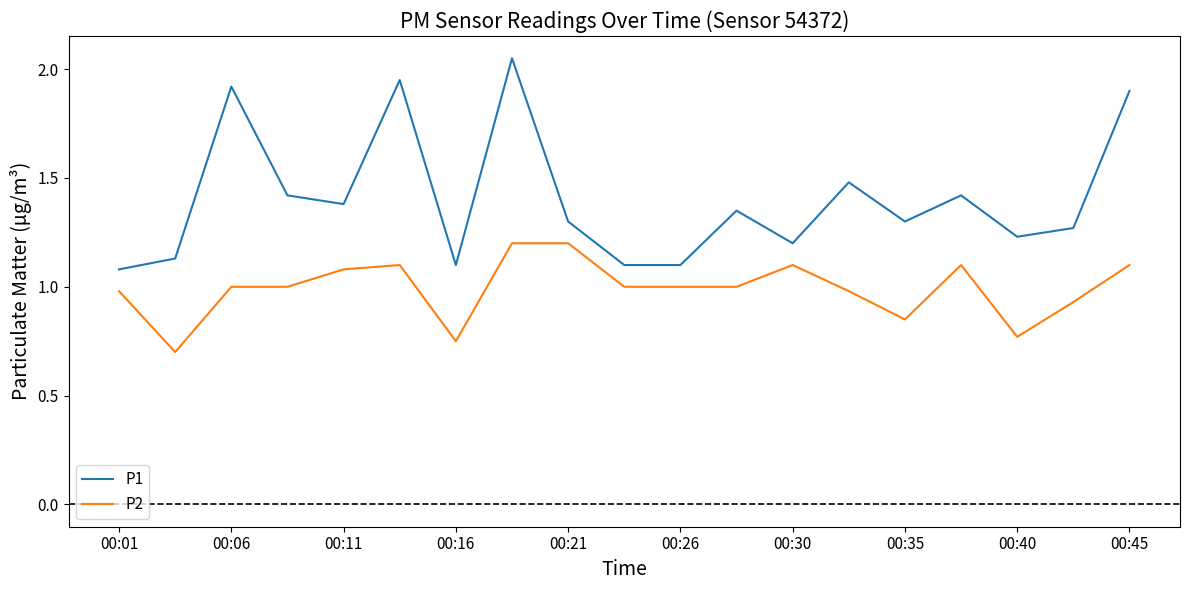

True or false: P1 and P2 intersect in this chart.

False